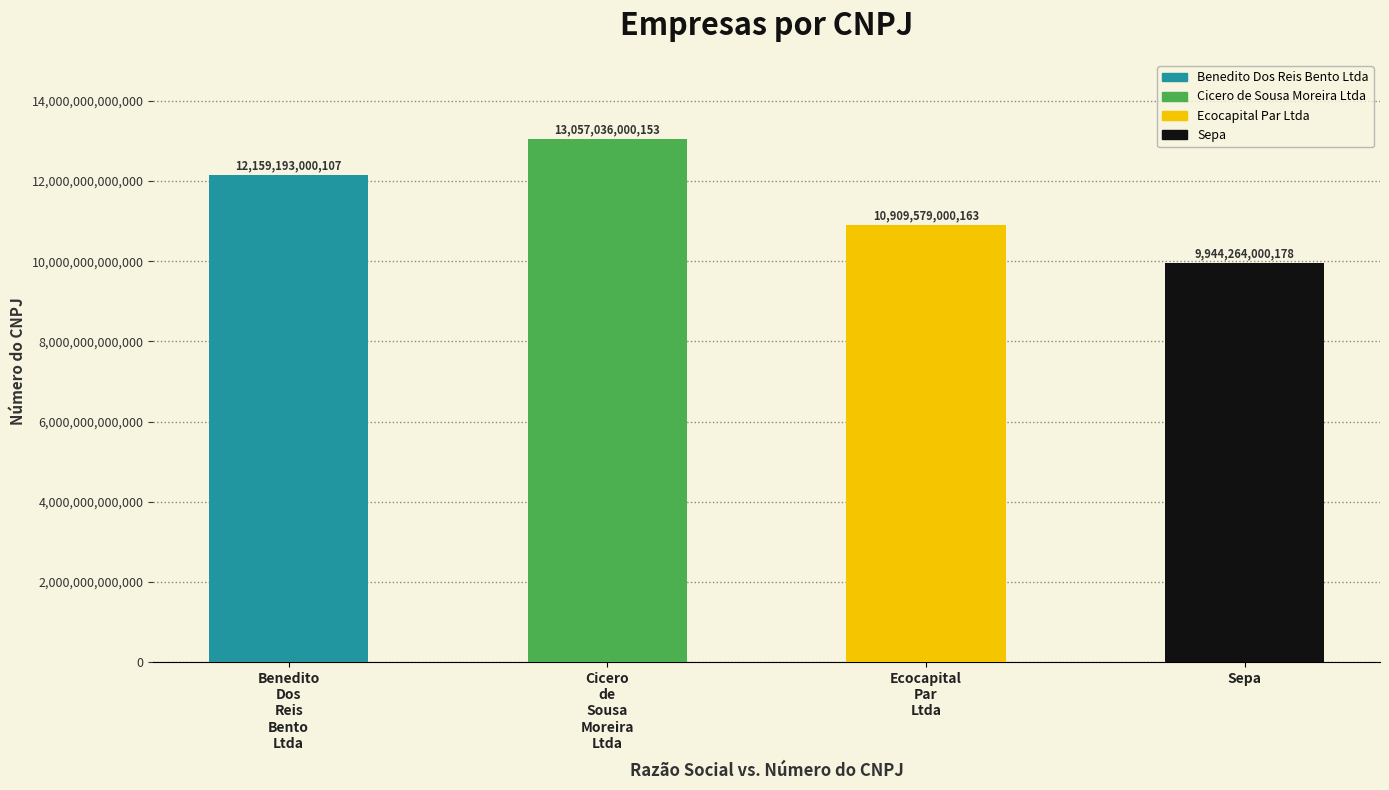

List the labels in order of value, largest first.

Cicero
de
Sousa
Moreira
Ltda, Benedito
Dos
Reis
Bento
Ltda, Ecocapital
Par
Ltda, Sepa